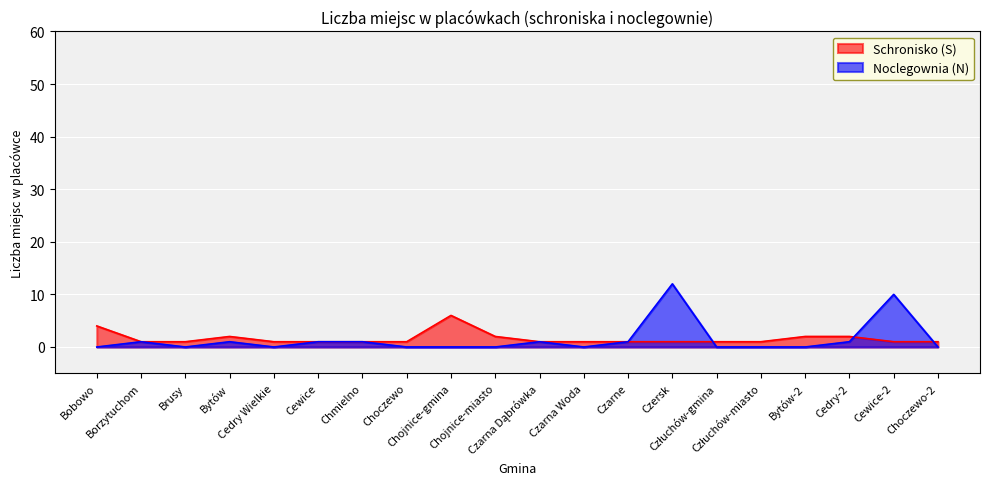

What is the label of the 6th point from the right?

Człuchów-gmina